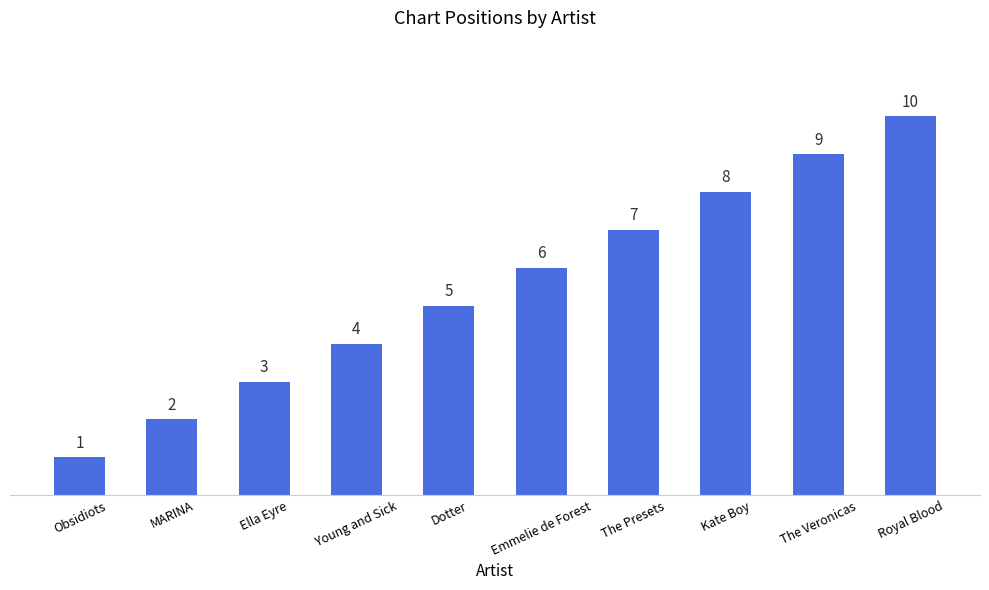

At which category does the chart reach its minimum across all series?

Obsidiots